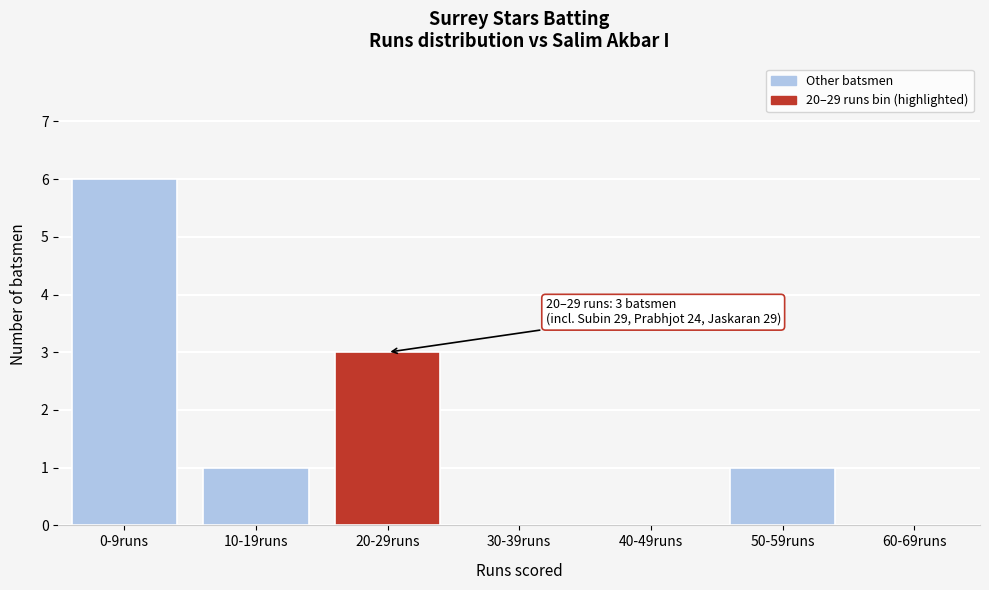

Reading left to right, list all the values displayed in this chart.

0-9runs=6	10-19runs=1	20-29runs=3	30-39runs=0	40-49runs=0	50-59runs=1	60-69runs=0